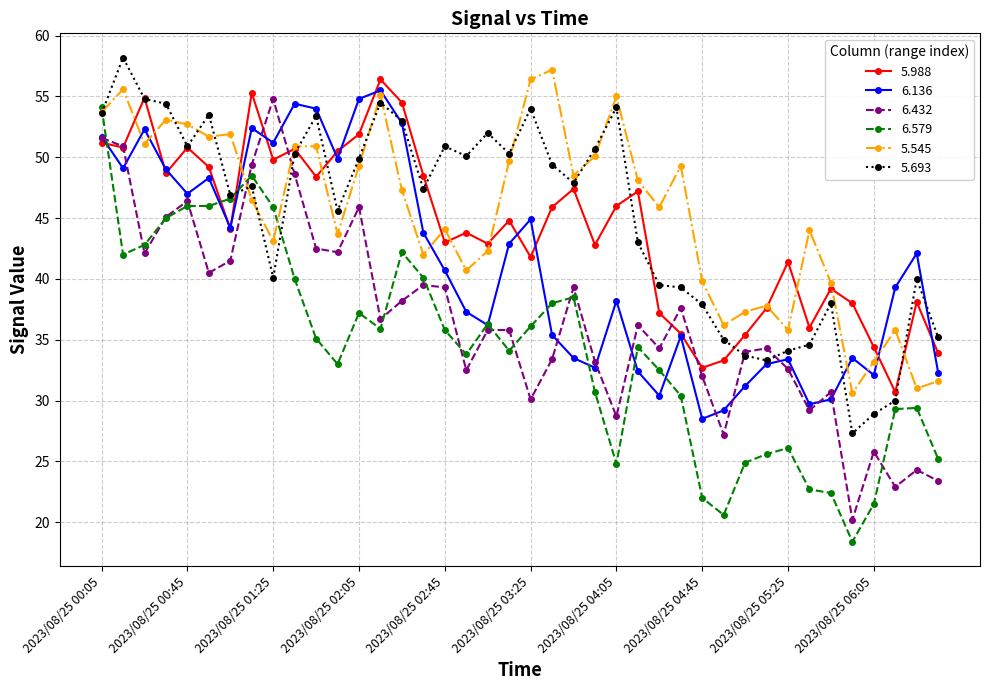

Which series has the widest spread of values?

6.579